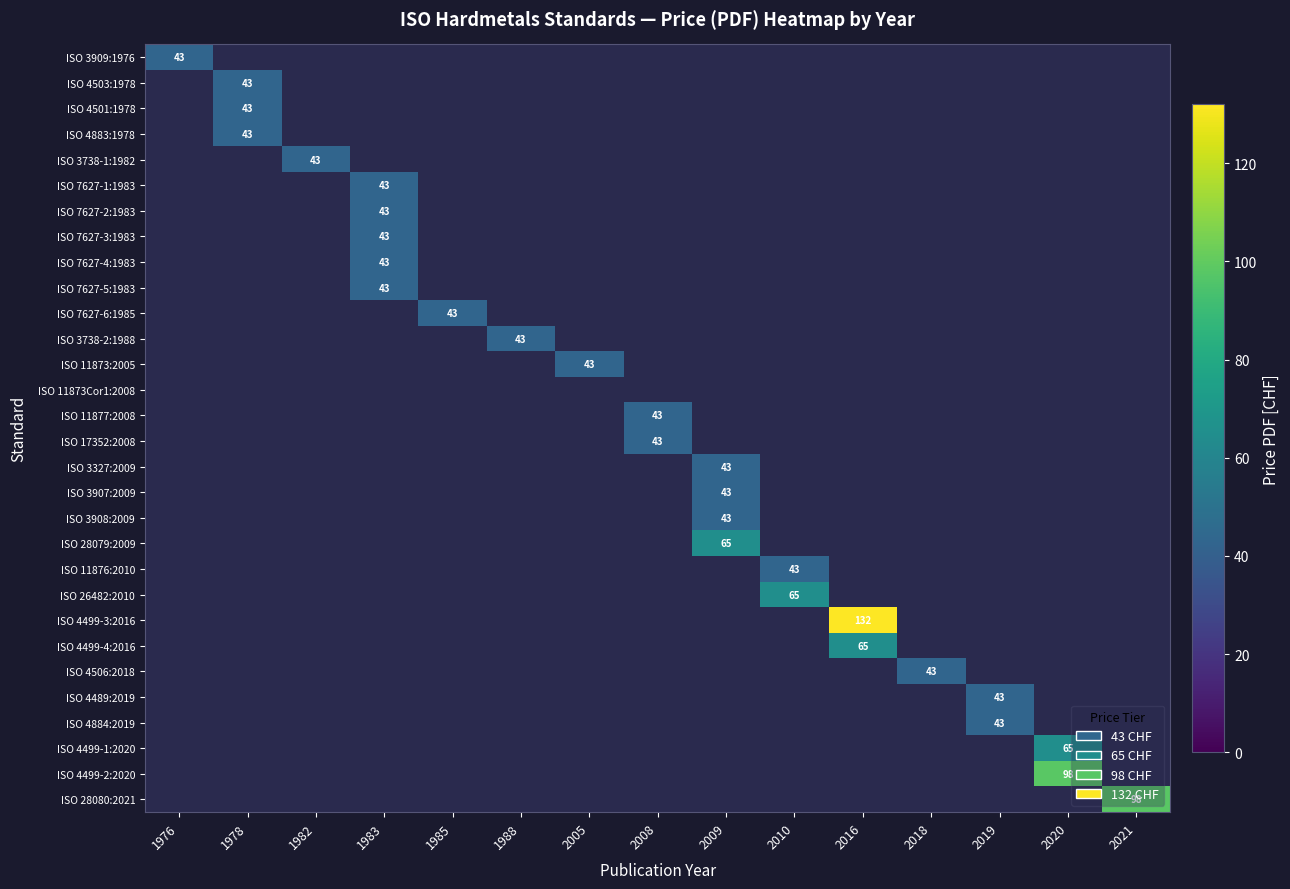

At which category does the chart reach its peak across all series?

2016